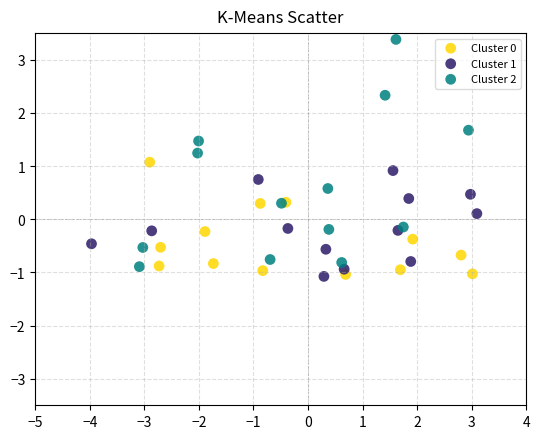

Which series has the widest spread of Y values?

Cluster 2